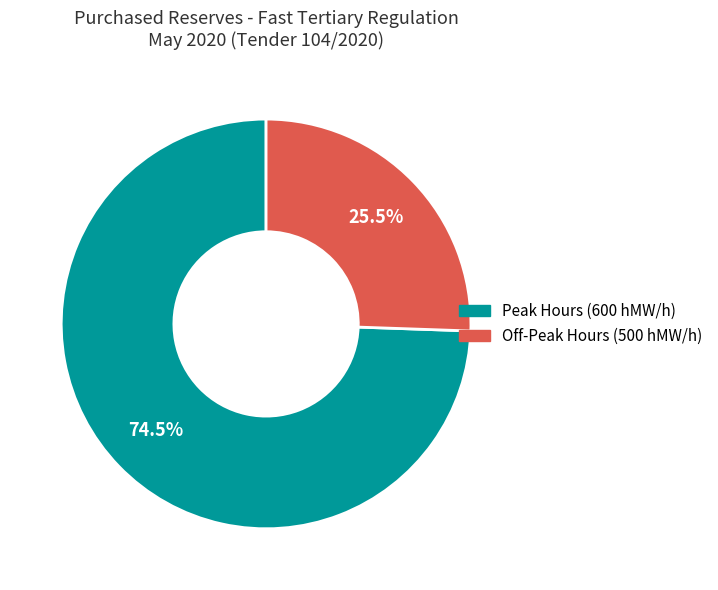

Is there any slice that represents more than half of the pie?

Yes